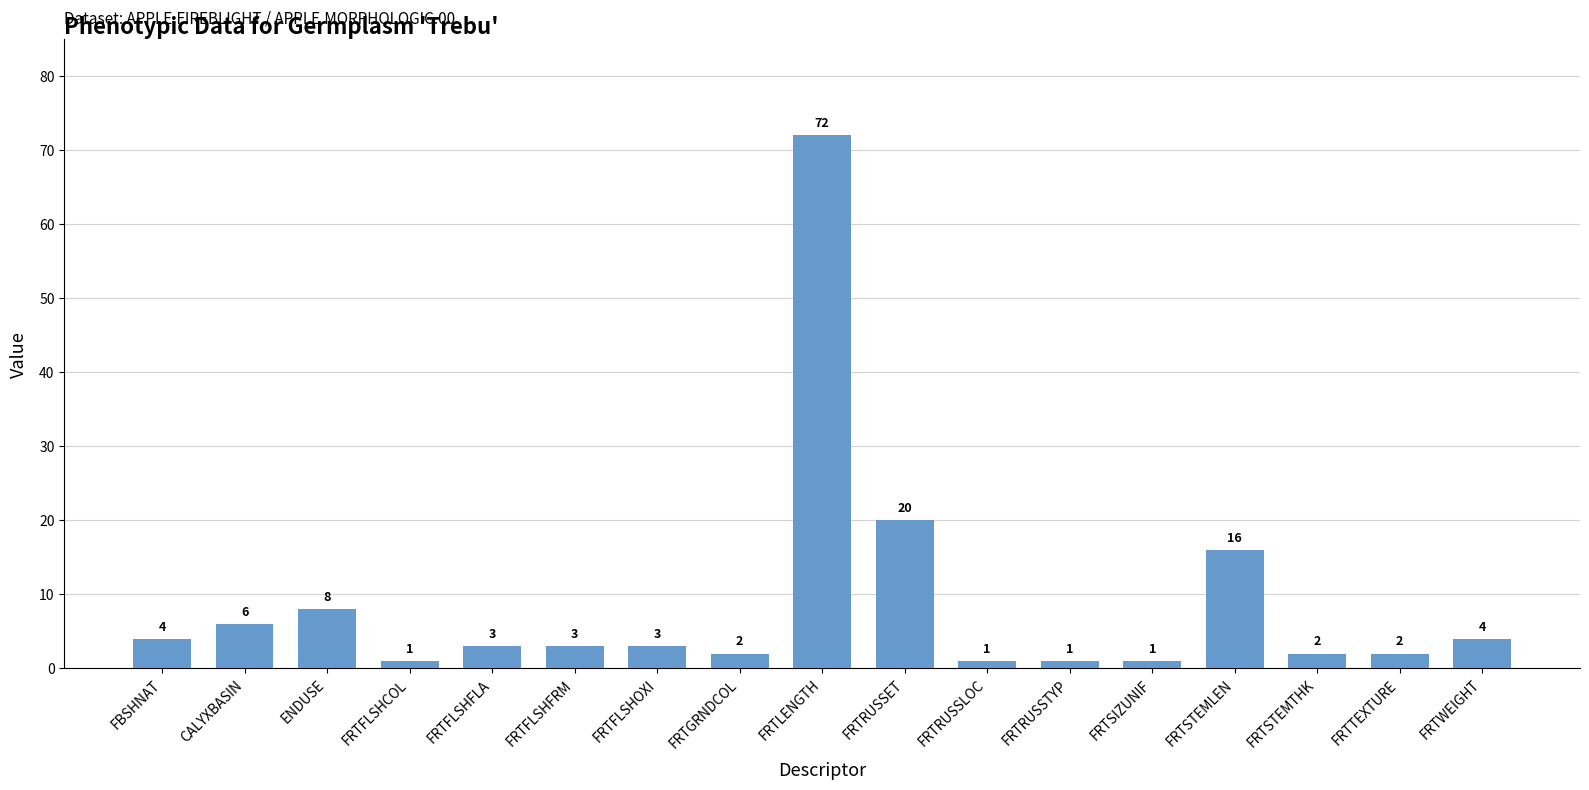

Reading right to left, extract all data points from this chart.

4	2	2	16	1	1	1	20	72	2	3	3	3	1	8	6	4